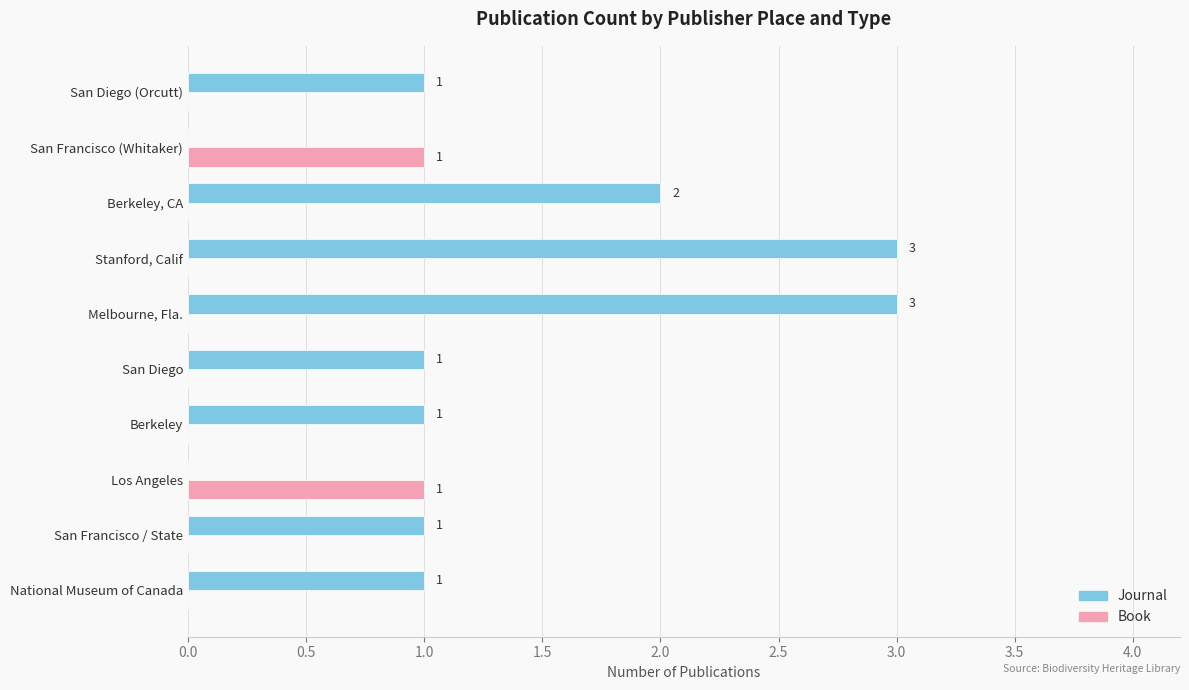

Is it true that Journal equals 1 at San Diego?

True